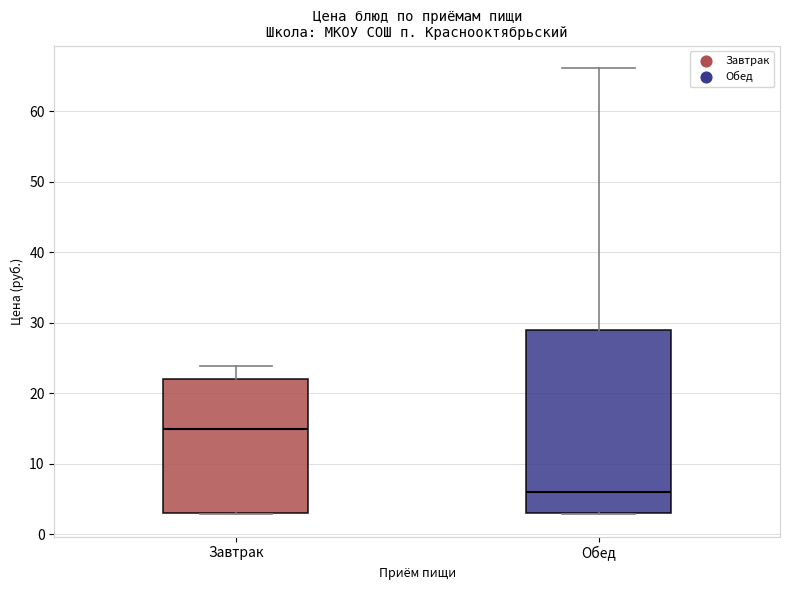

Which box is the tallest, from its lower edge to its upper edge?

Обед